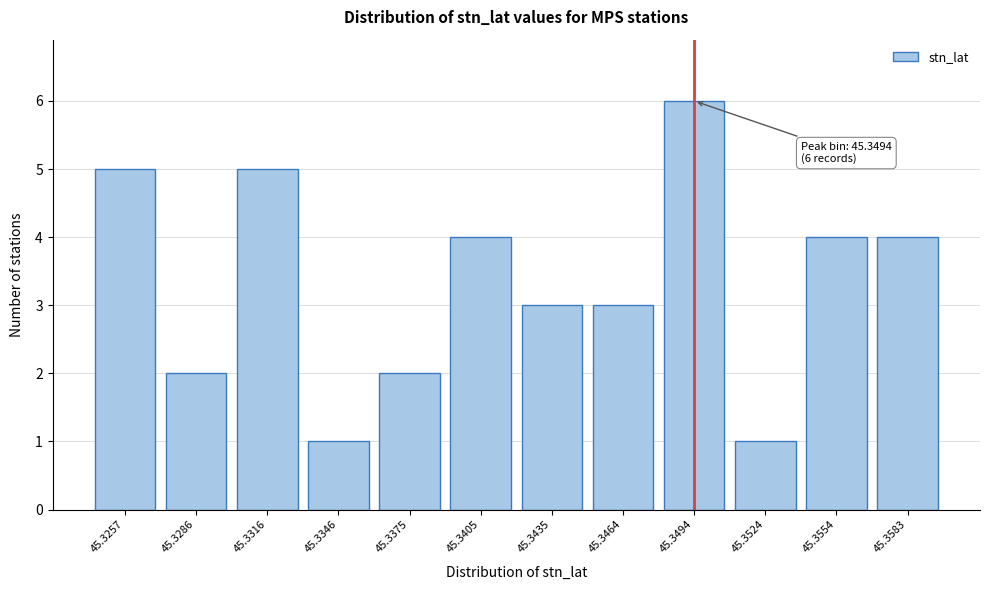

Reading left to right, extract all data points from this chart.

5	2	5	1	2	4	3	3	6	1	4	4